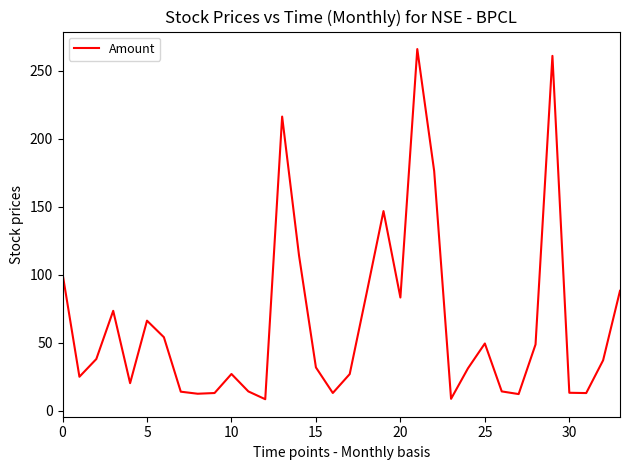

What is the greatest value displayed?

265.9